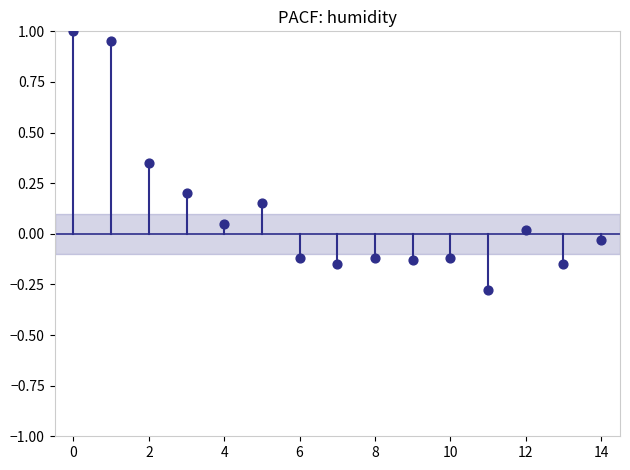

What is the range of Y values (max minus min)?

1.3